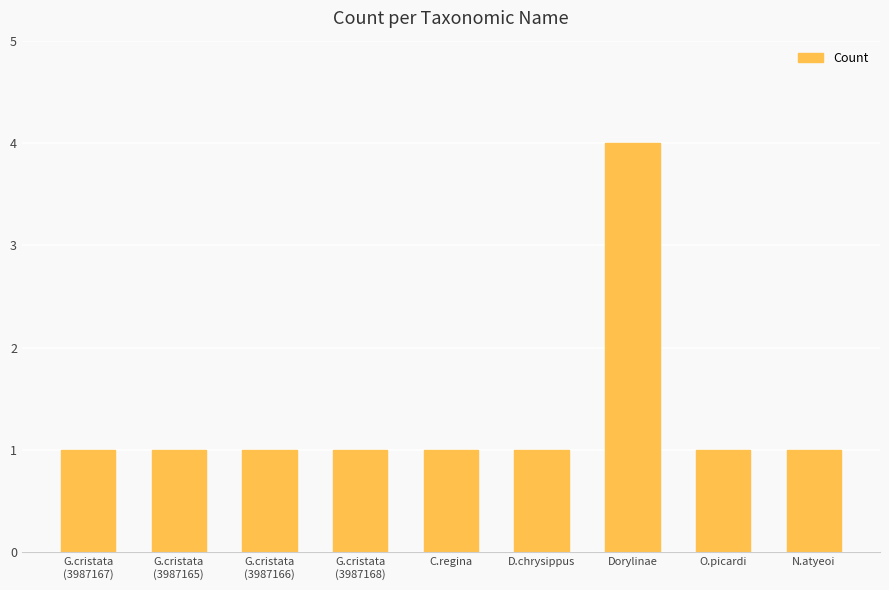

What position from the right is Dorylinae?

3